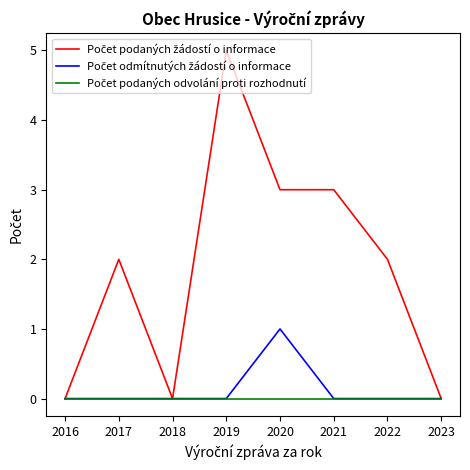

At which category is the sum across all series the highest?

2019